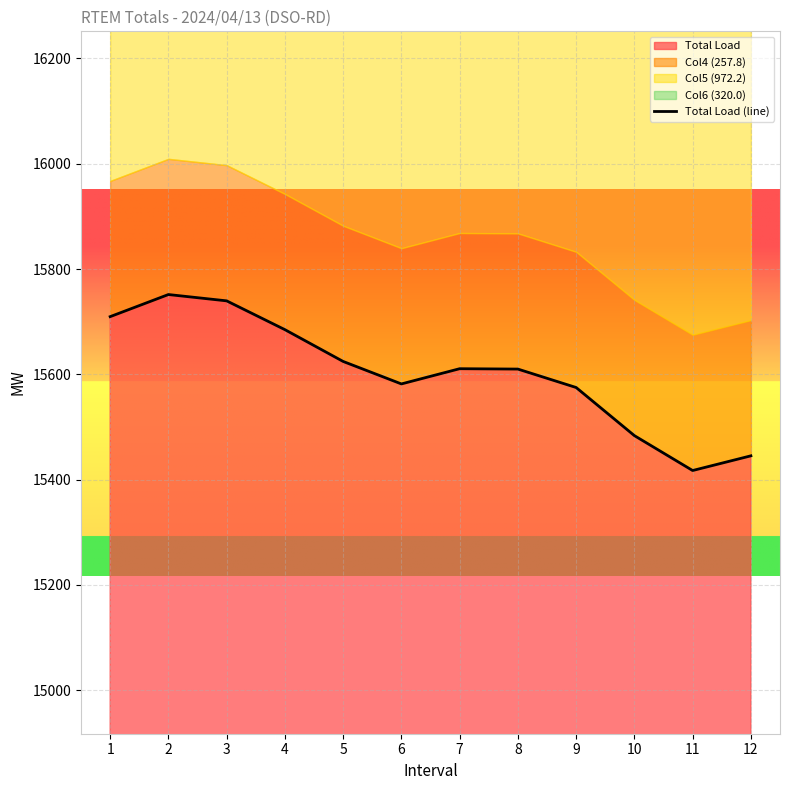

Where is the first local minimum?

6